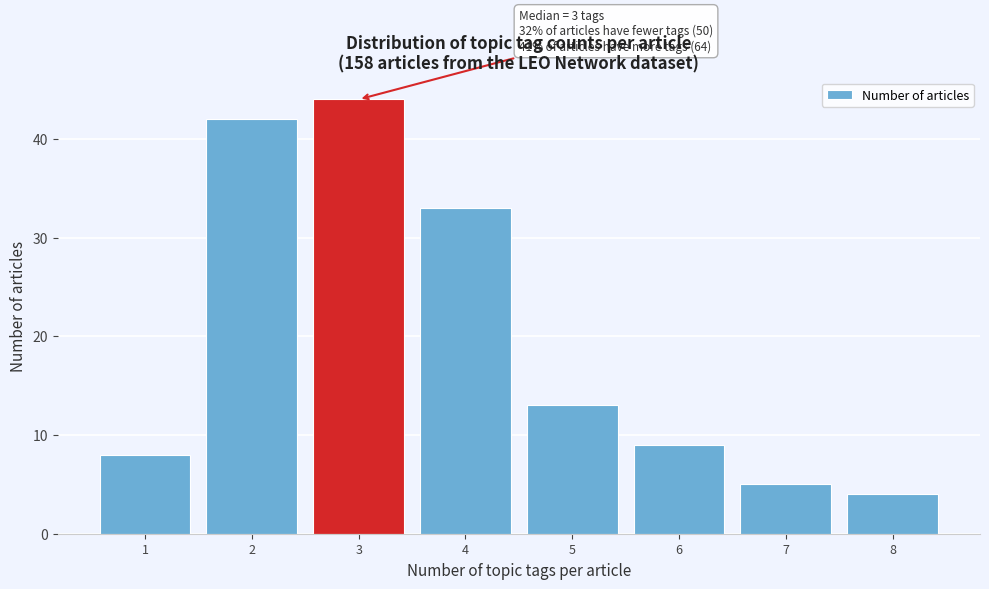

Over which range of the x-axis is the bar tallest?

2.5 to 3.5